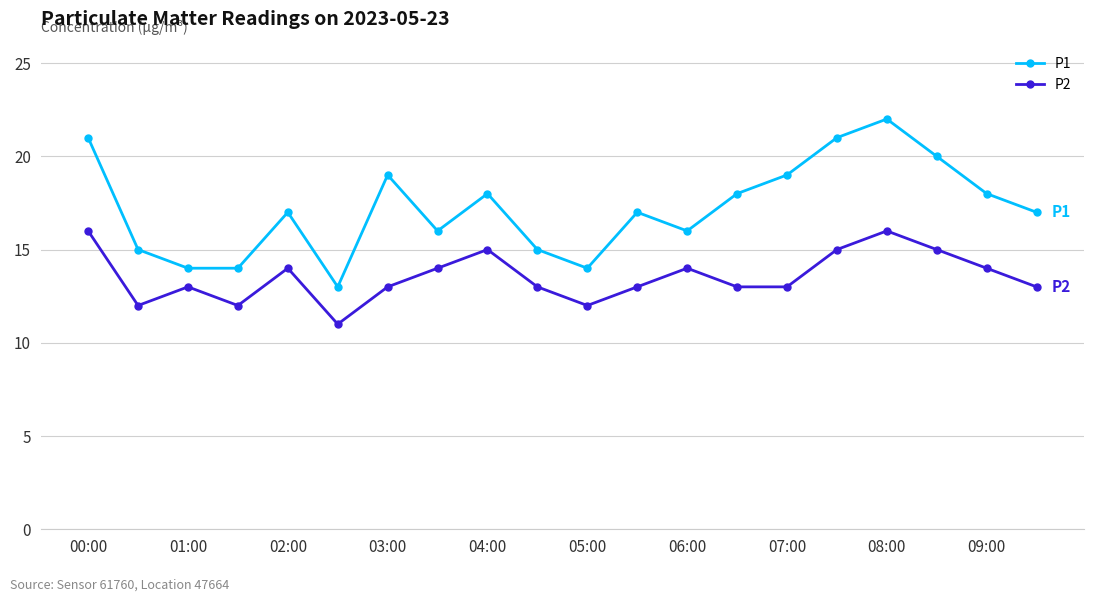

What is the greatest value displayed?

22